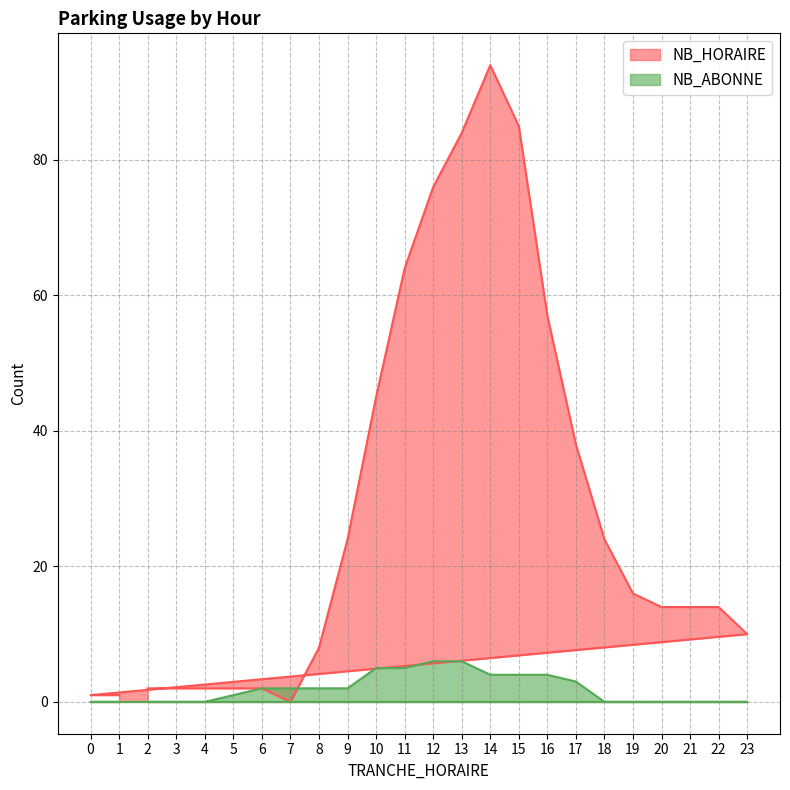

Read the NB_HORAIRE value at 4.

2